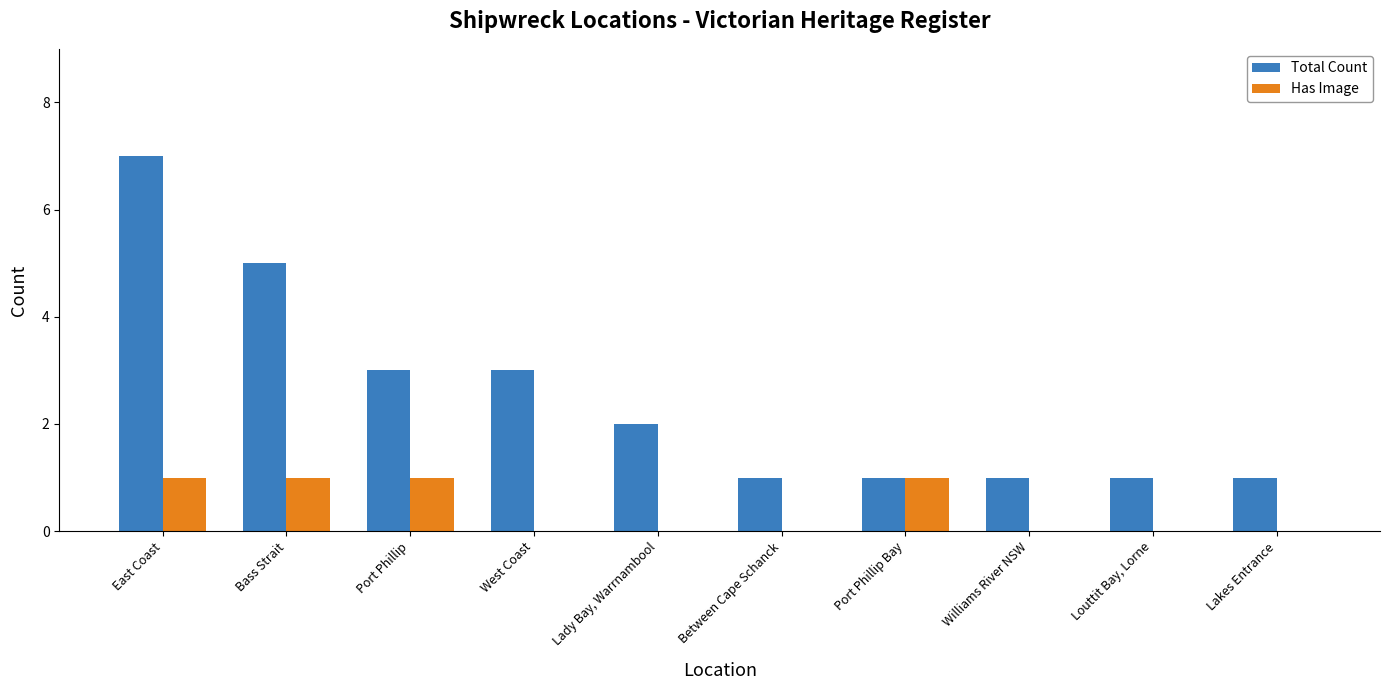

Is the value of Has Image at West Coast greater than the value of Total Count at Lakes Entrance?

No